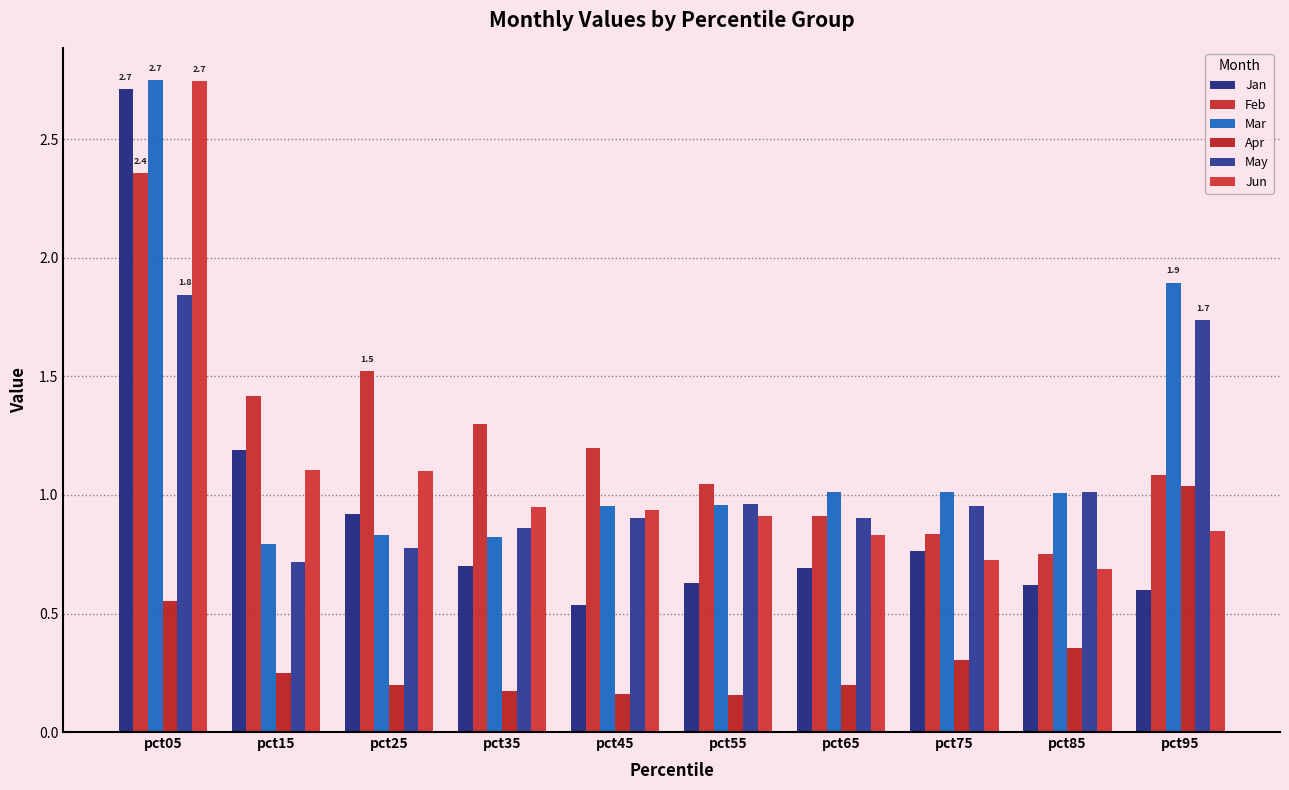

What is the value of the Jun bar at the 4th from the left?

1.0